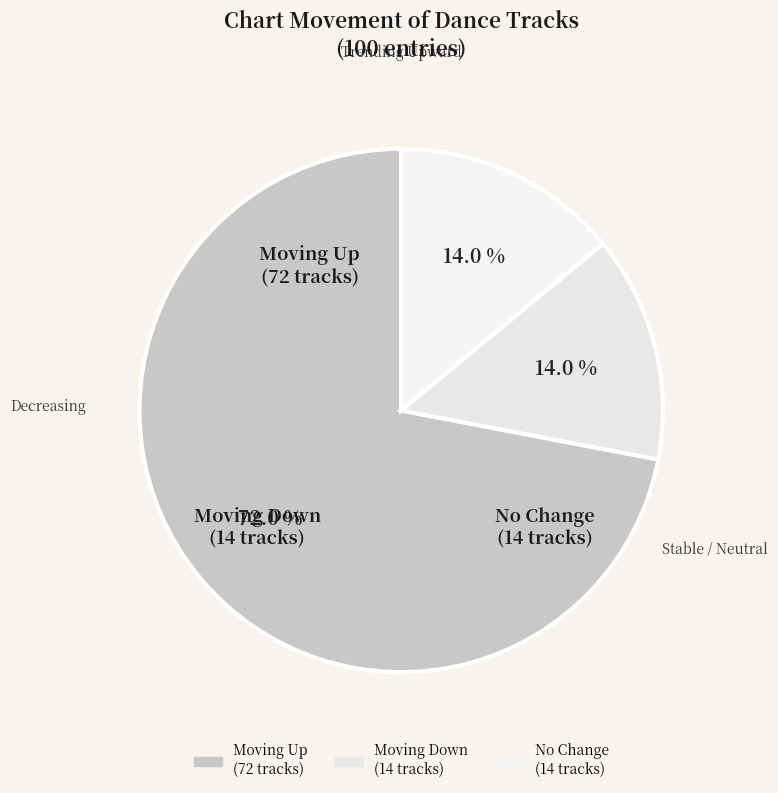

Which slice is the smallest?

down